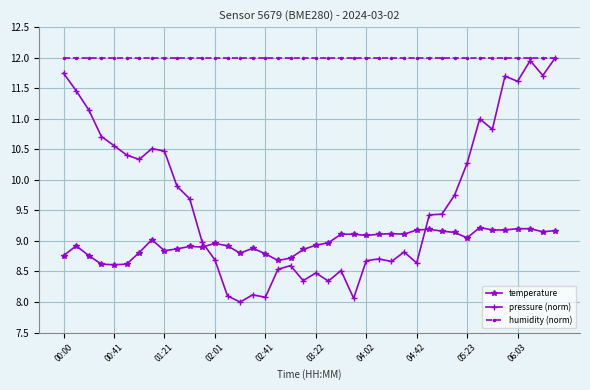

True or false: pressure (norm) has more than 1 points higher than both neighbors.

True